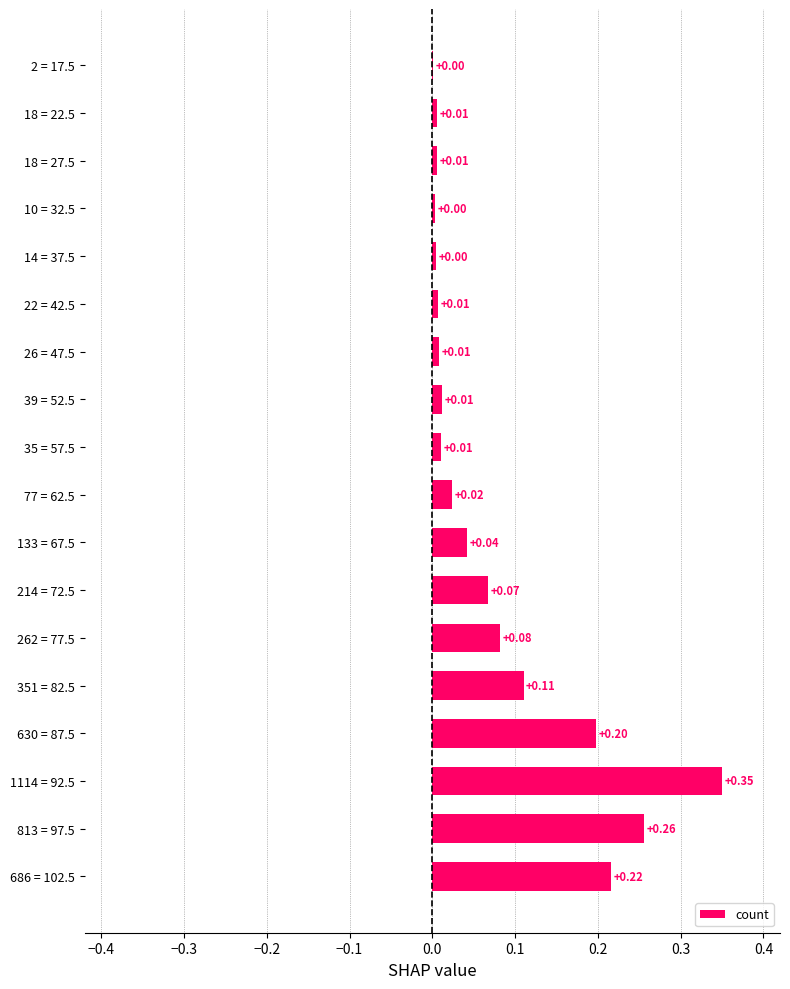

What is the sum of all values?

1.4